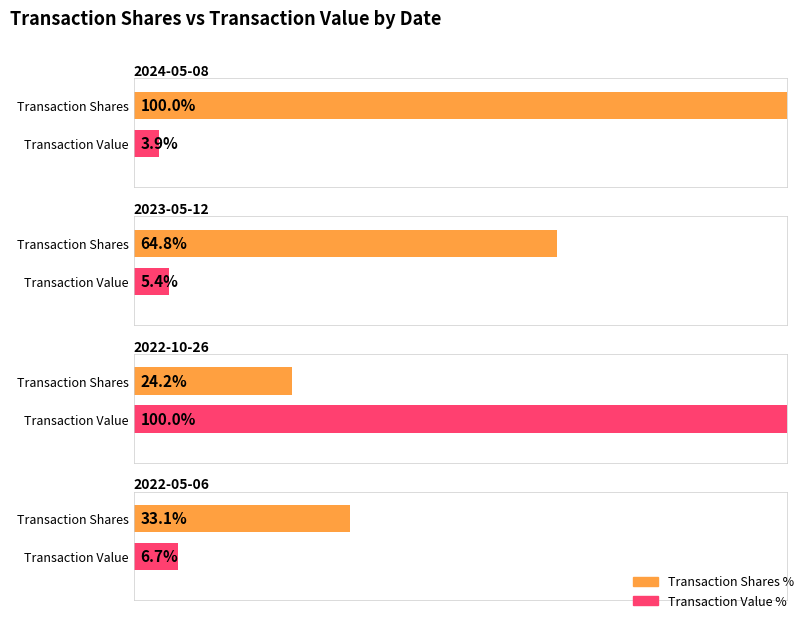

The transactionValue series shows 58494.8 at 2024-05-08. True or false?

False